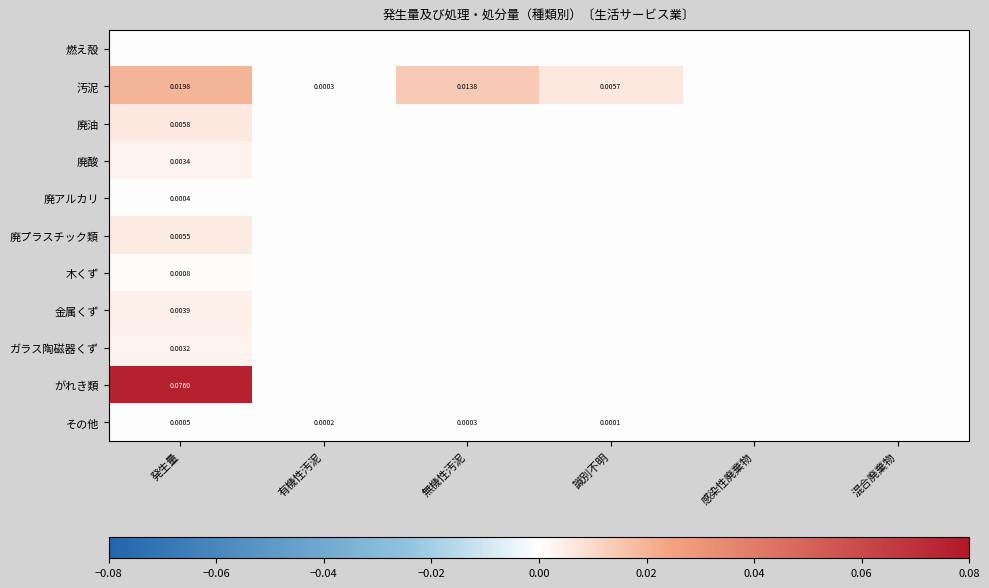

Which series has the largest total across all categories?

がれき類